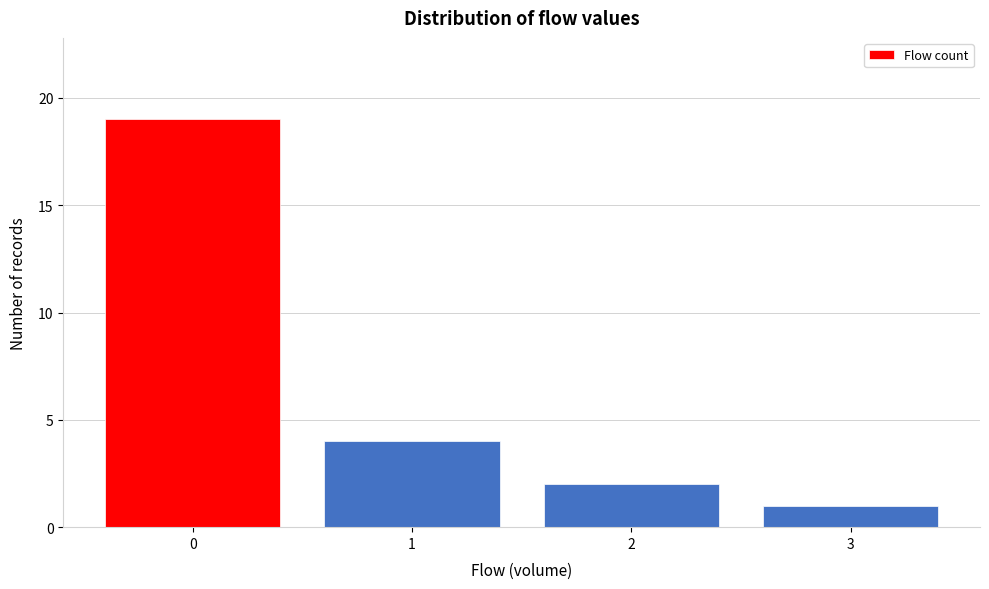

Reading left to right, extract all data points from this chart.

19	4	2	1